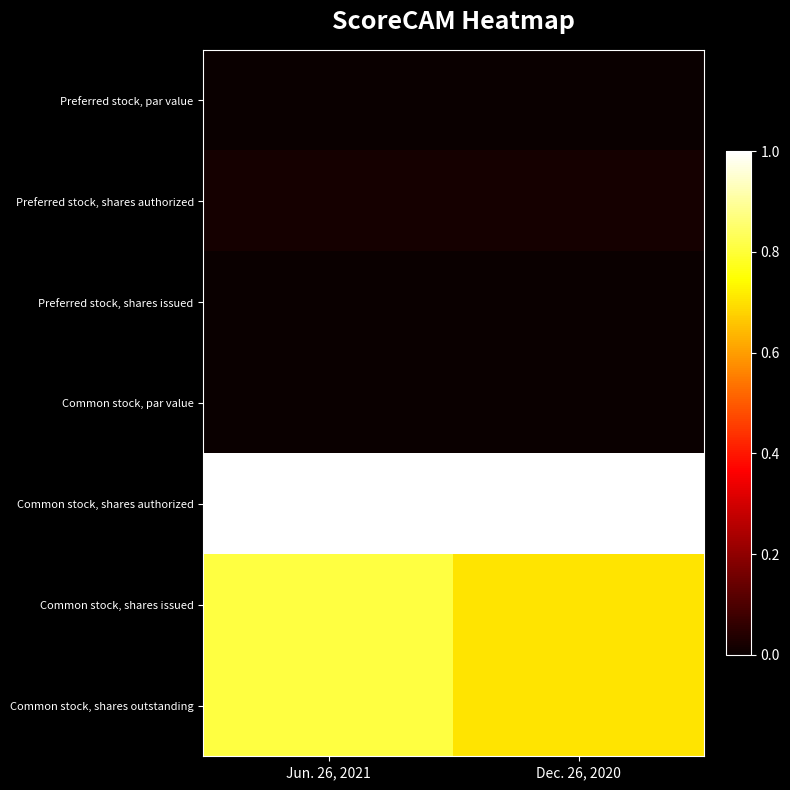

At which category does the chart reach its peak across all series?

Jun. 26, 2021